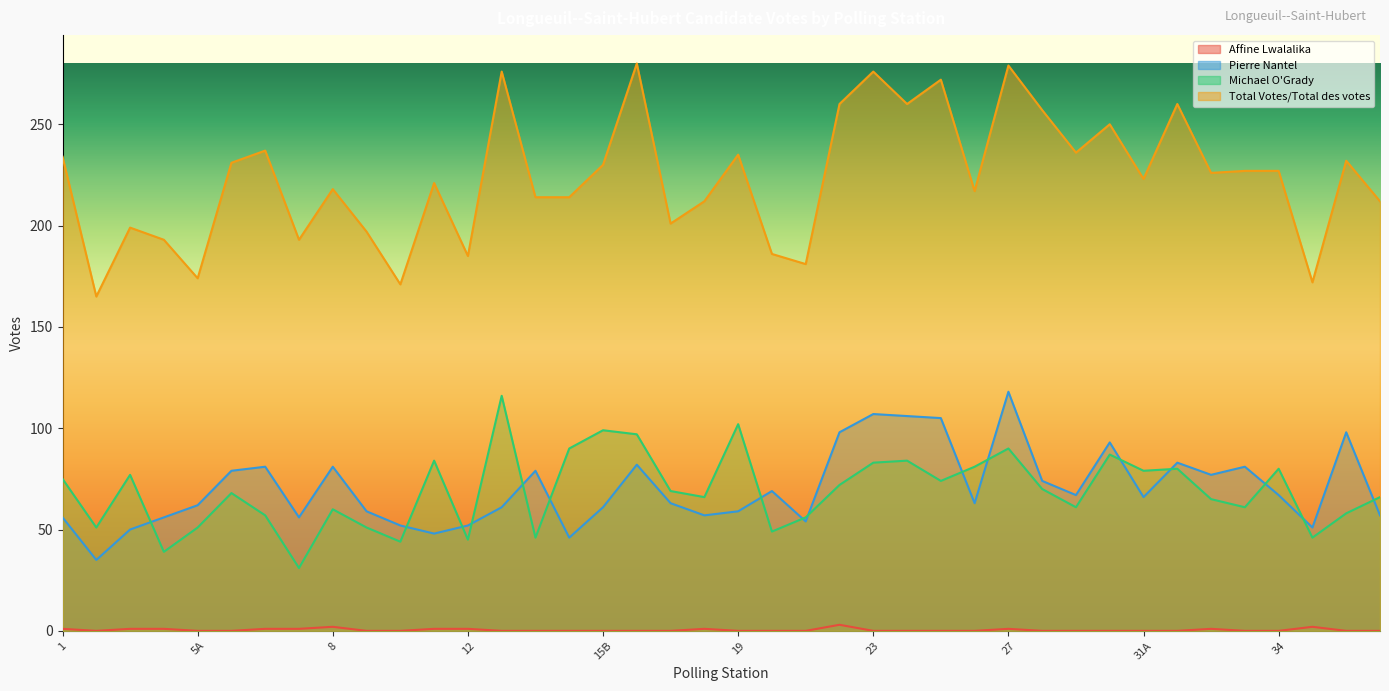

At which label does Affine Lwalalika reach its minimum?

2